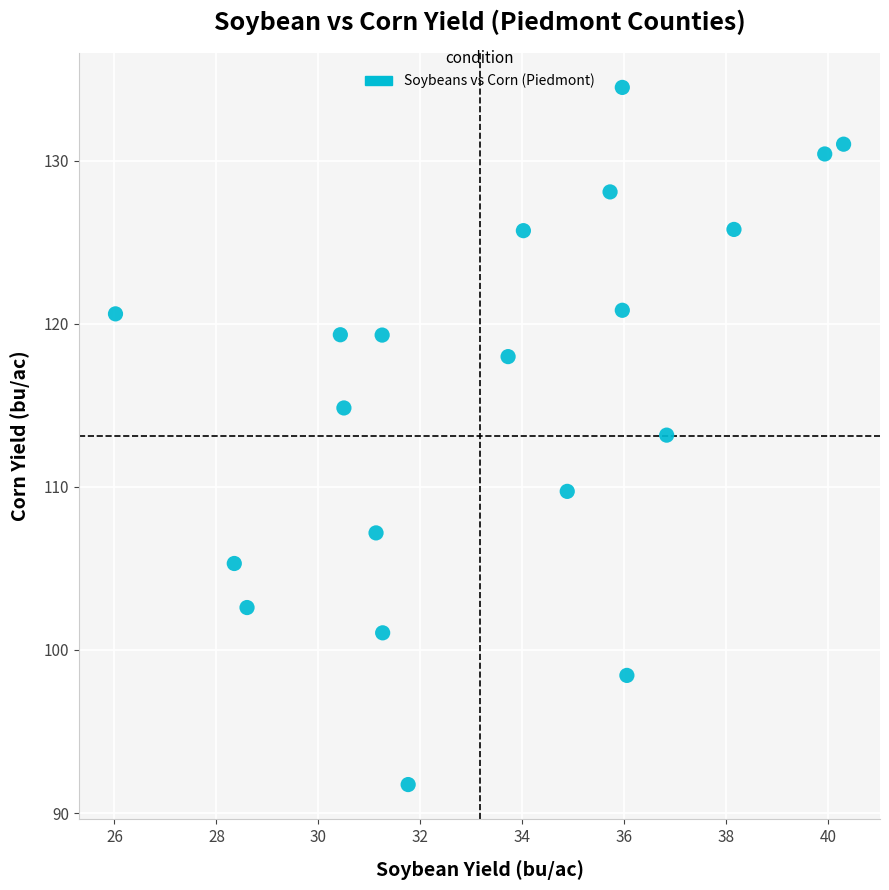

What is the range of X values (max minus min)?

14.3